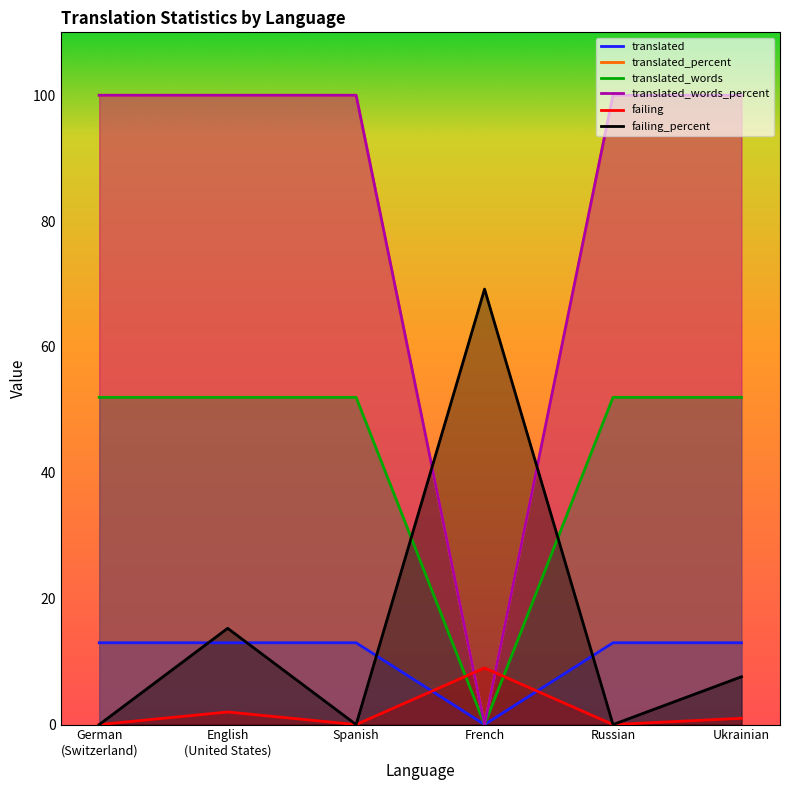

Does the chart have visible grid lines?

No